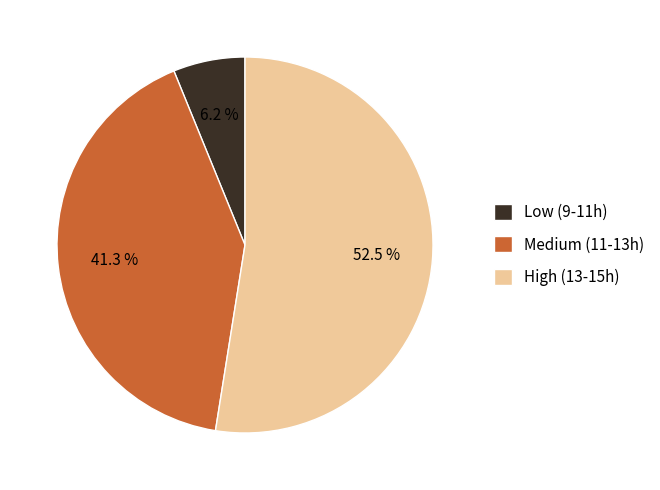

To the nearest percent, what is the average slice percentage?

33%